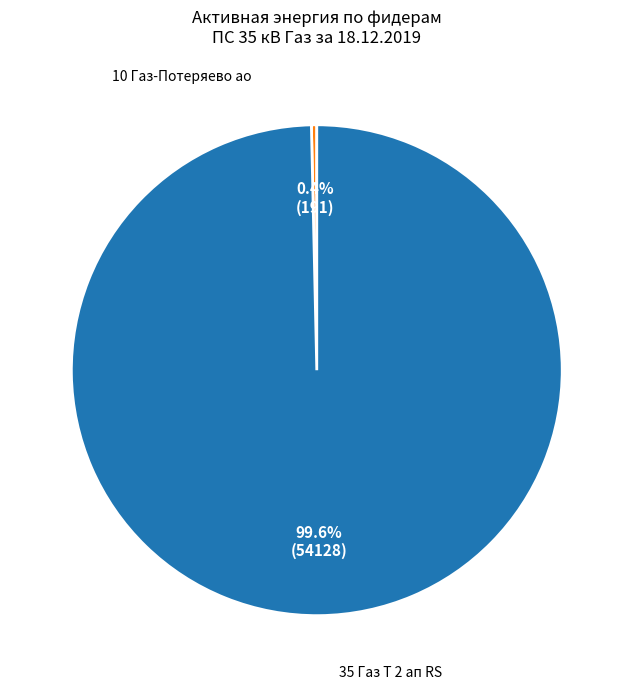

Does any single category account for the majority?

Yes